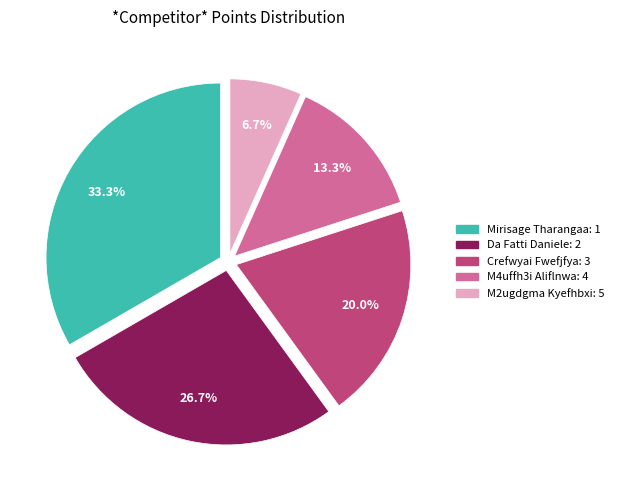

To the nearest percent, what is the difference between the largest and smallest slice percentages?

27%